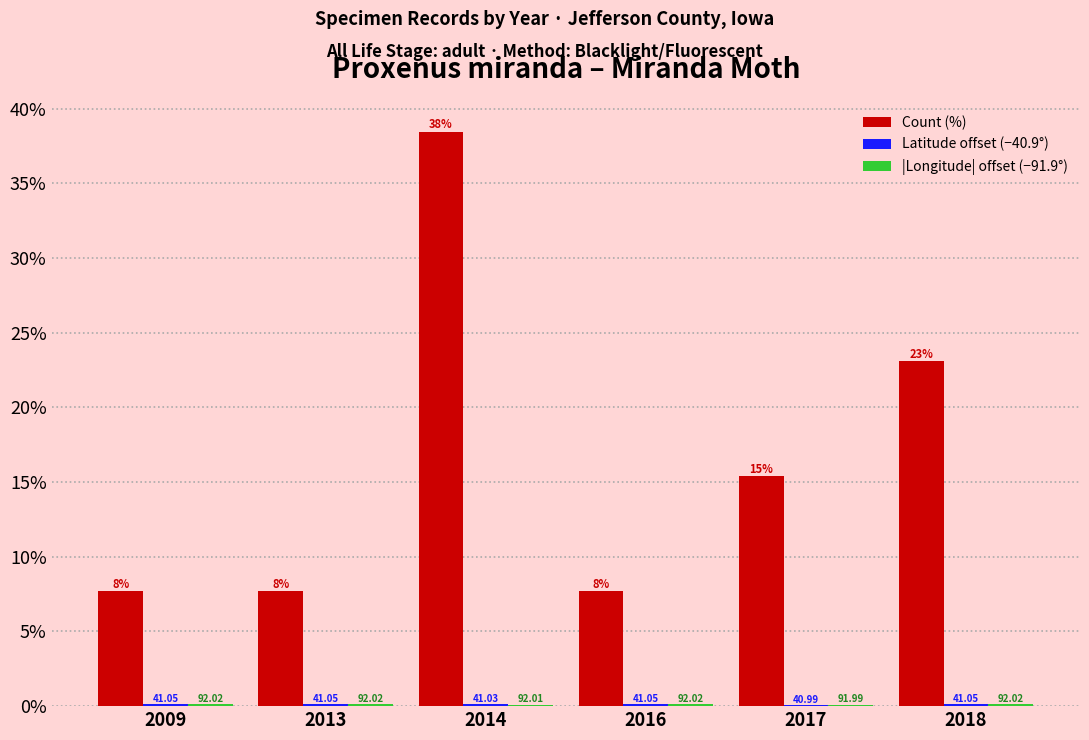

How many series are shown in this chart?

3